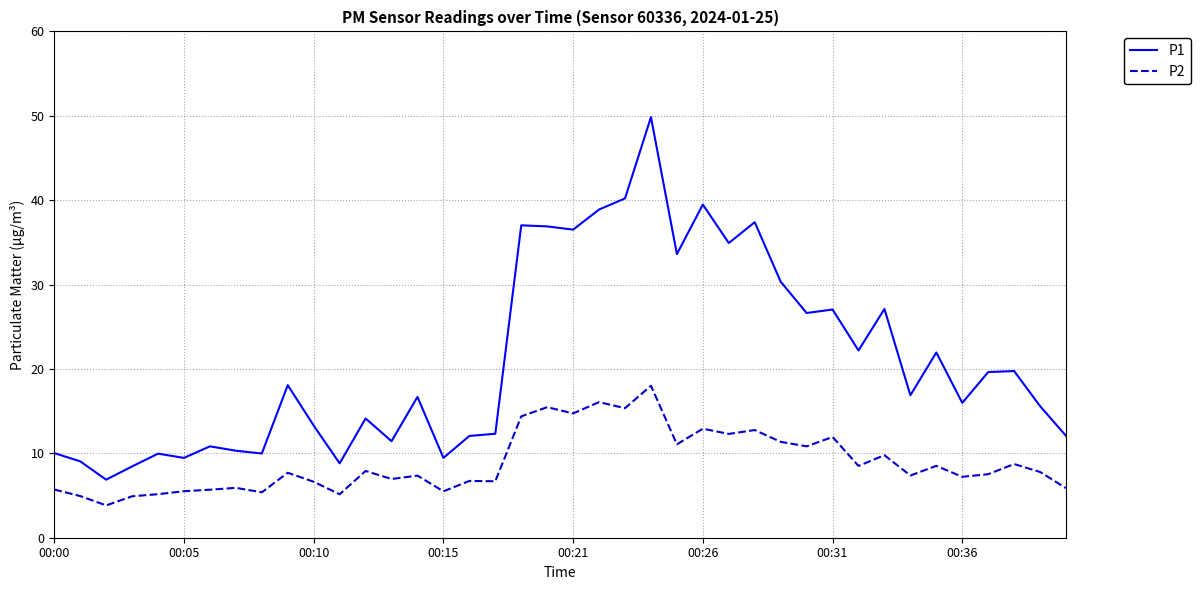

Is this an area chart (filled region under the line)?

No